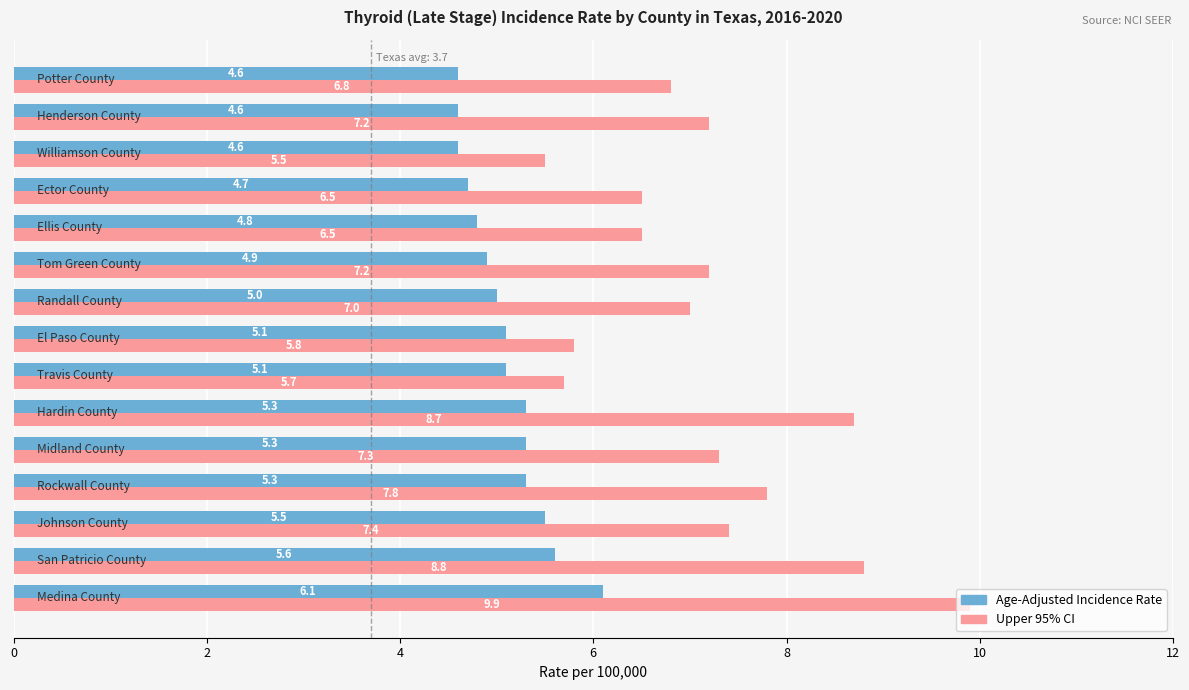

What is the highest value of the Upper 95% CI series?

9.9